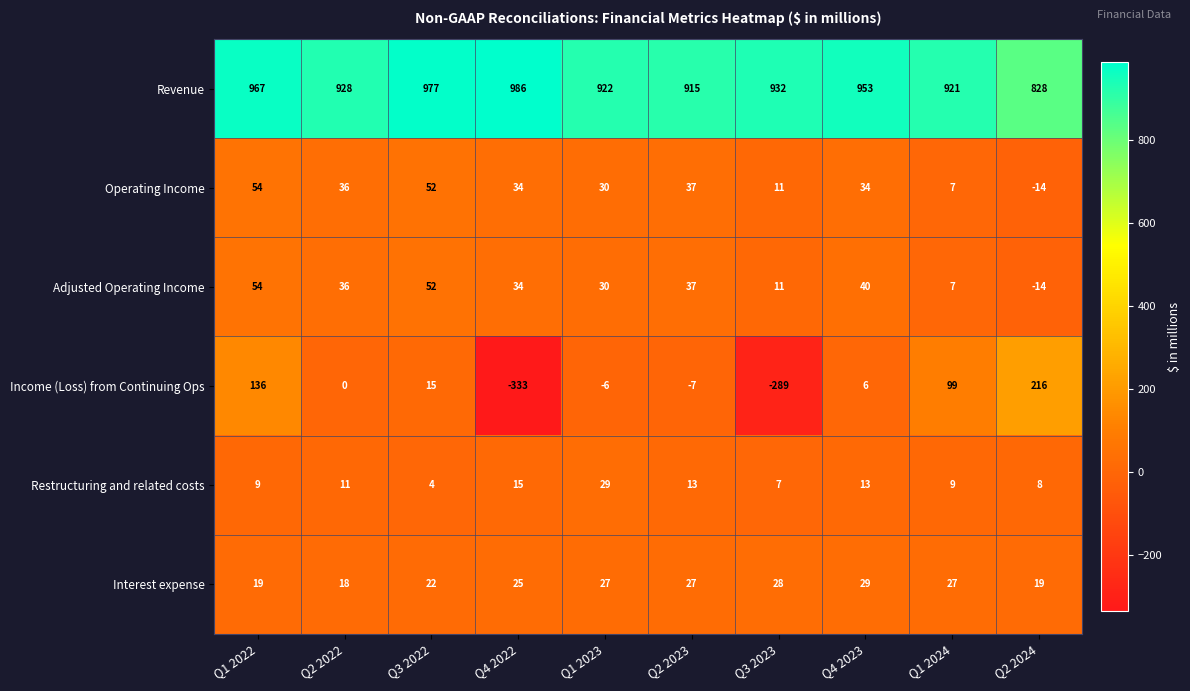

Count the number of categories in the chart.

10